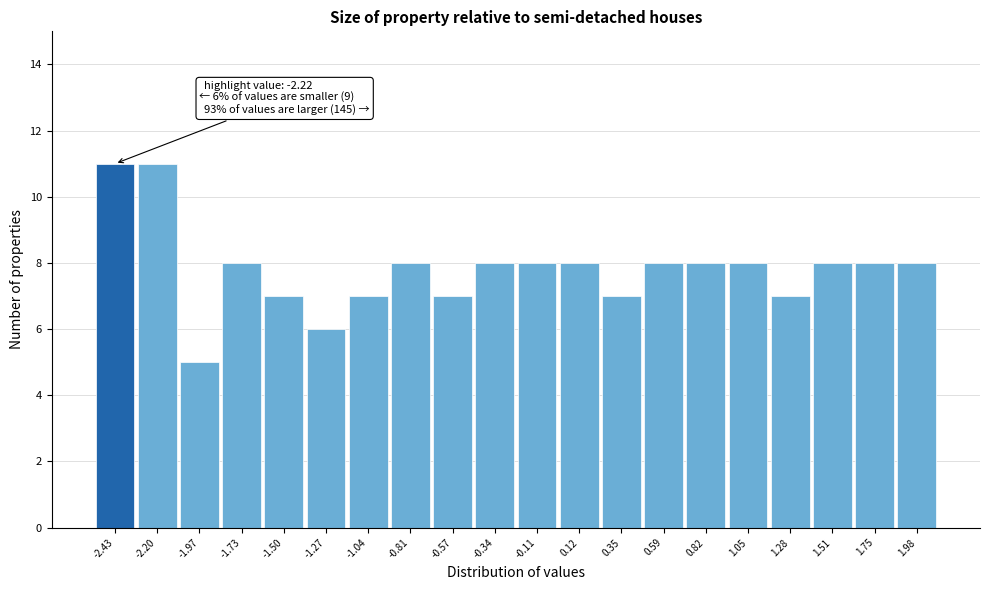

Reading right to left, extract all data points from this chart.

8	8	8	7	8	8	8	7	8	8	8	7	8	7	6	7	8	5	11	11